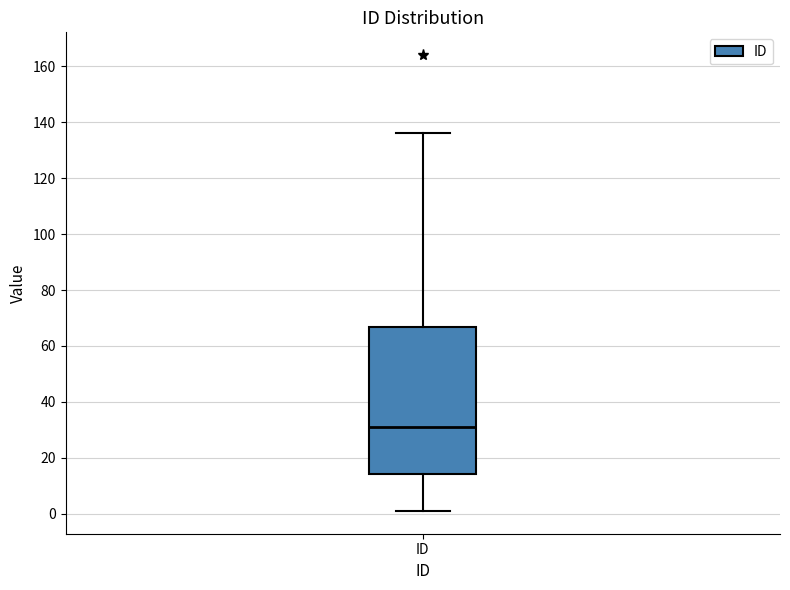

Read this box plot against the y-axis: the position of the median line, the range covered by the box, and the ends of both whiskers. The values are not printed on the chart, so give them approximately, as read against the axis.

median 32, box 14 to 66, whiskers 2 to 136